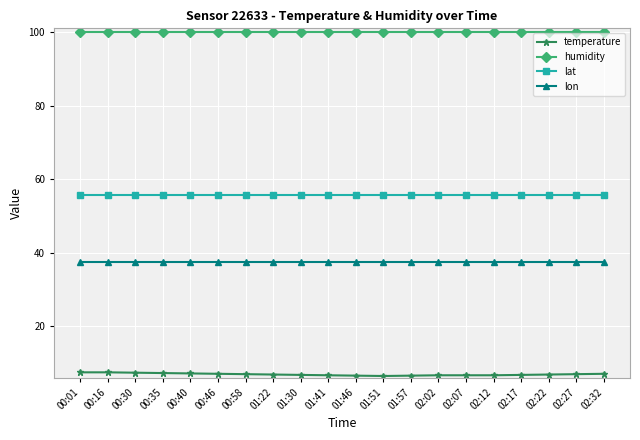

Rank the series by their average value, from lowest to highest.

temperature, lon, lat, humidity